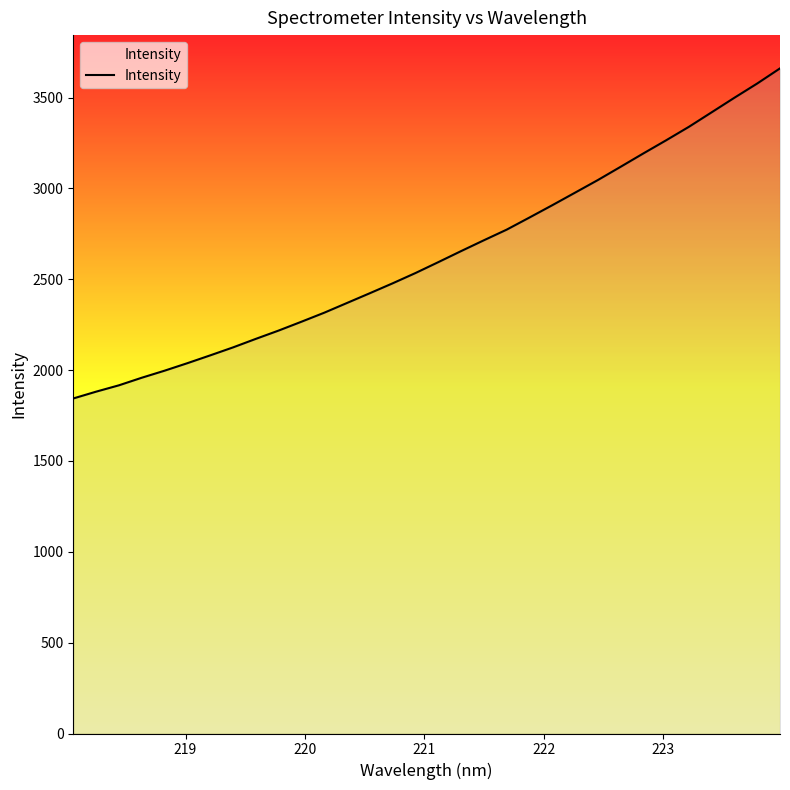

True or false: there are more than 1 points higher than both neighbors.

False